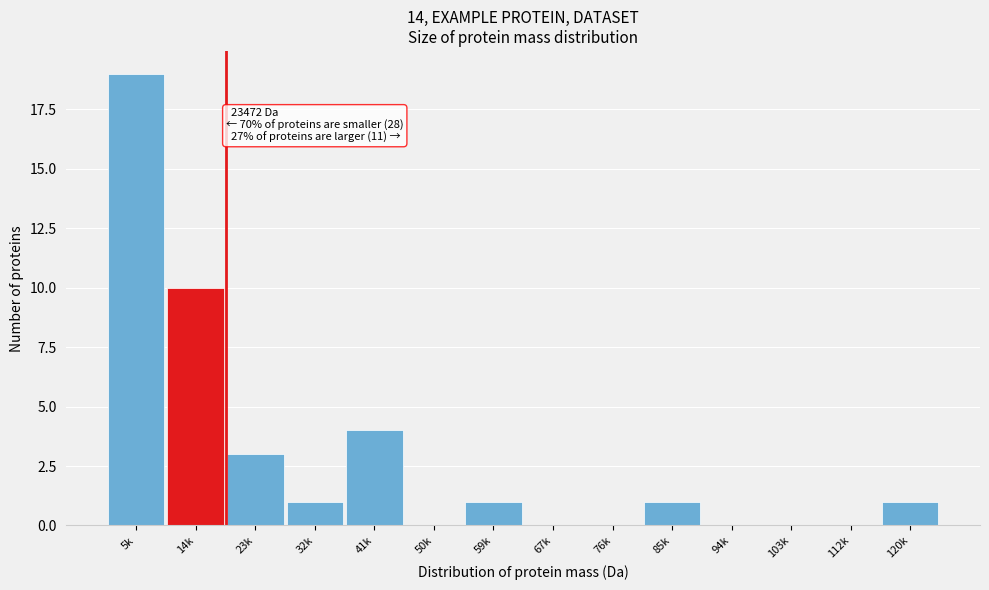

Reading left to right, list all the values displayed in this chart.

5k=19	14k=10	23k=3	32k=1	41k=4	50k=0	59k=1	67k=0	76k=0	85k=1	94k=0	103k=0	112k=0	120k=1